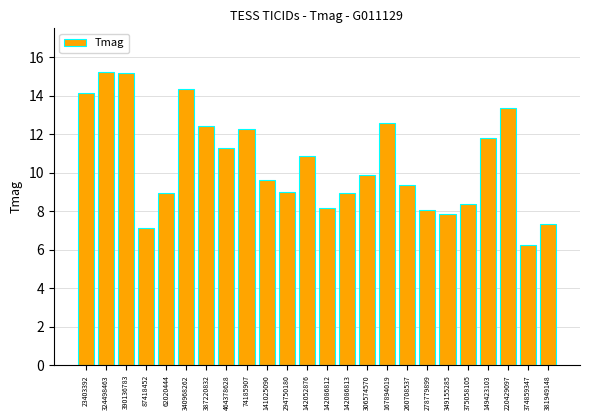

What is the minimum value shown in the chart?

6.3